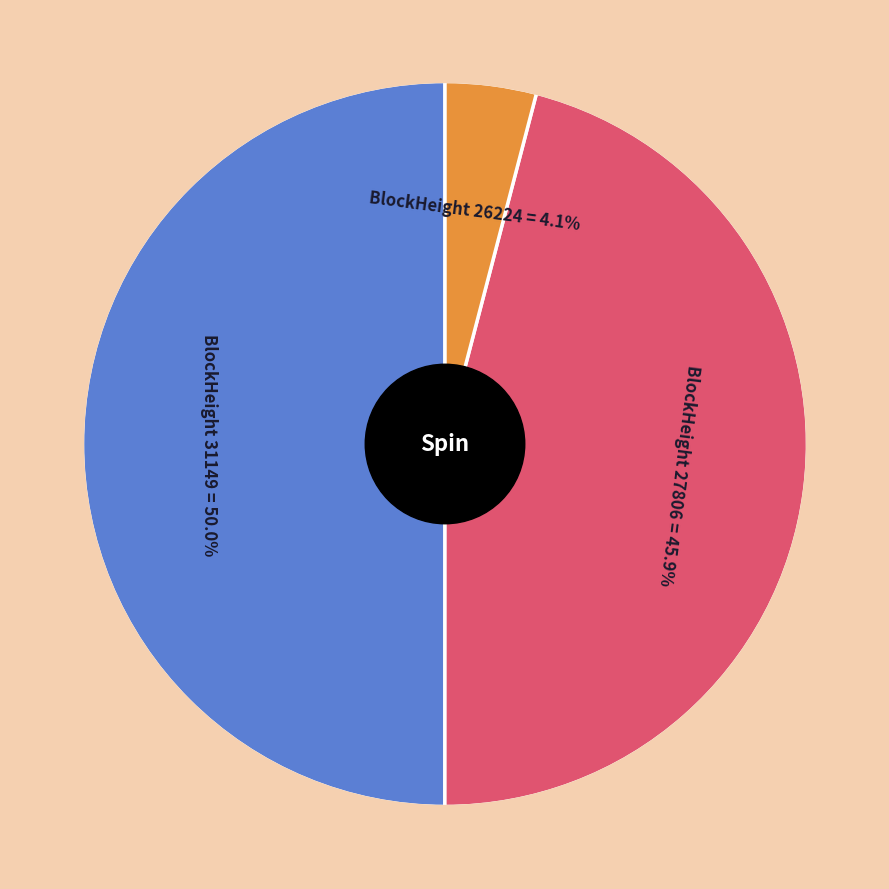

What is the largest slice in the pie chart?

31149